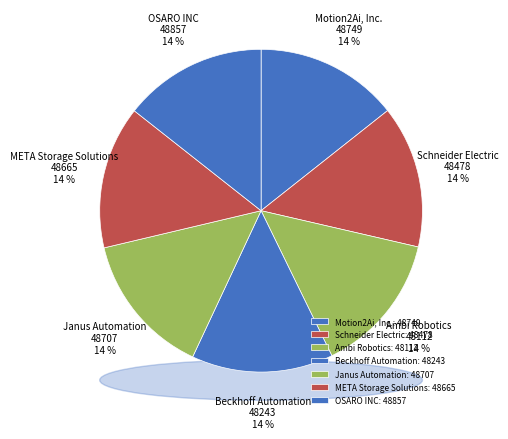

To the nearest percent, what is the combined percentage of Beckhoff Automation and META Storage Solutions?

29%